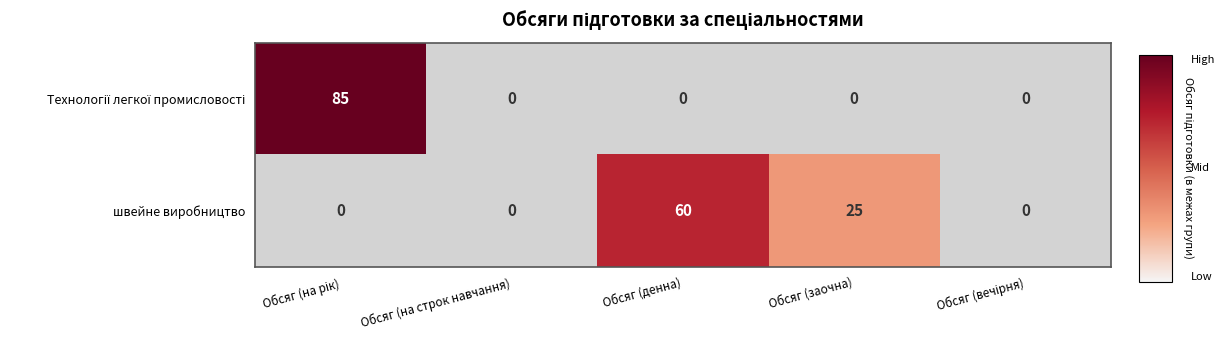

At which label is швейне виробництво closest to 30?

Обсяг (заочна)